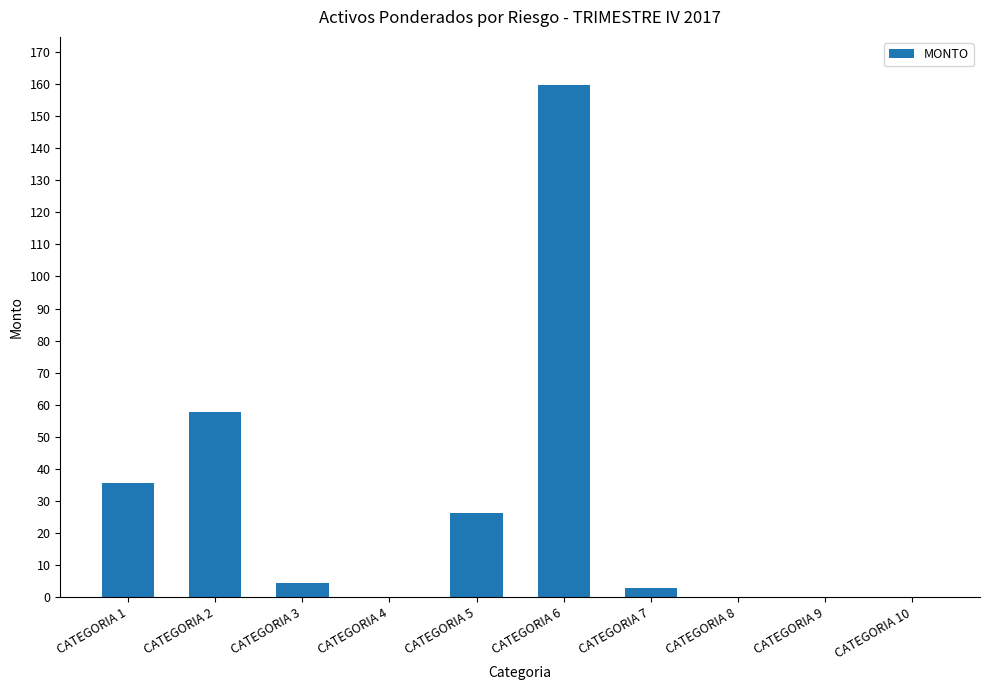

How many distinct data groups are displayed?

1